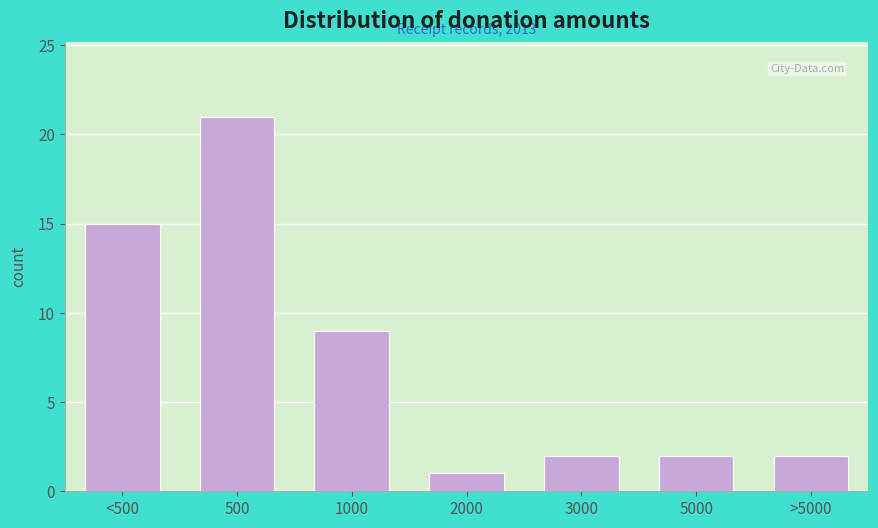

Reading right to left, list all the values displayed in this chart.

2	2	2	1	9	21	15